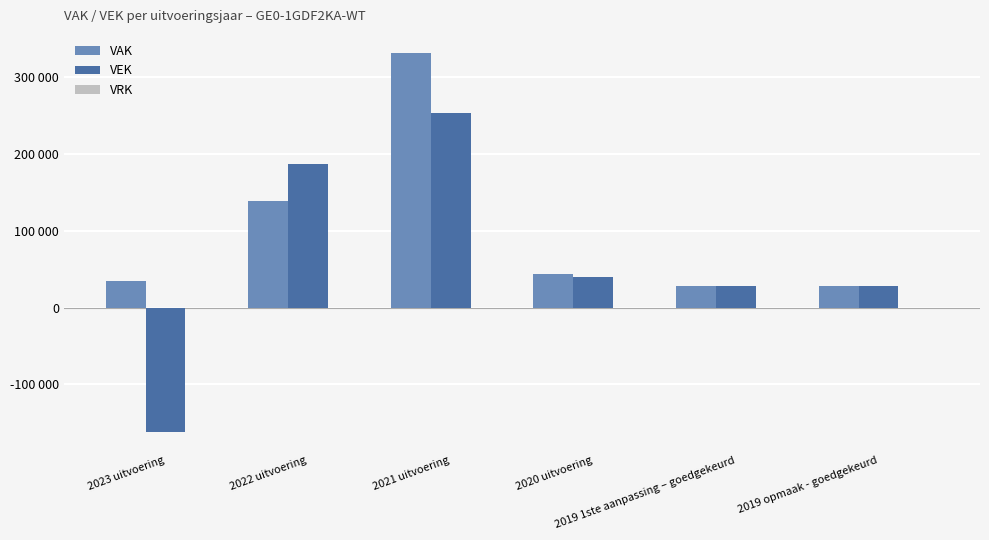

Rank the series by their average value, from lowest to highest.

VEK, VAK